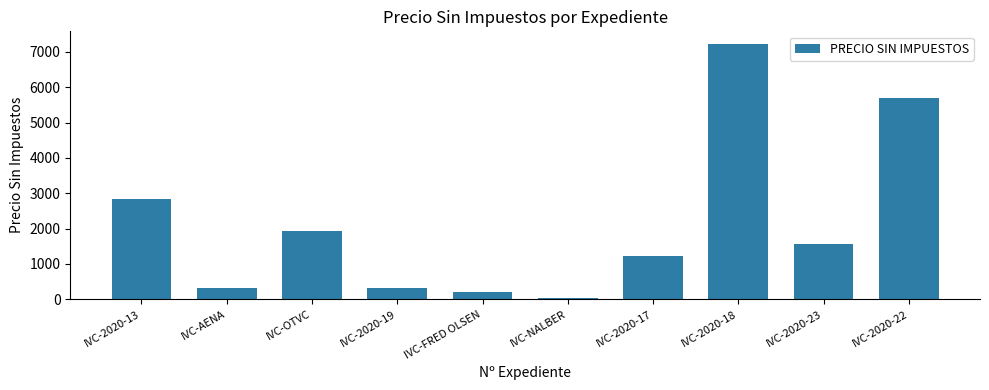

What is the label of the 5th bar from the right?

IVC-NALBER